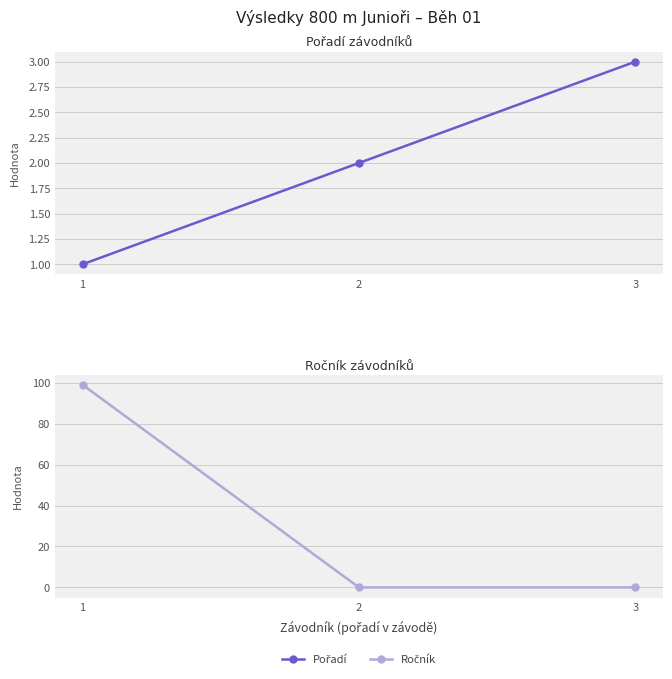

What is the sum of the Pořadí values at 2 and 3?

5